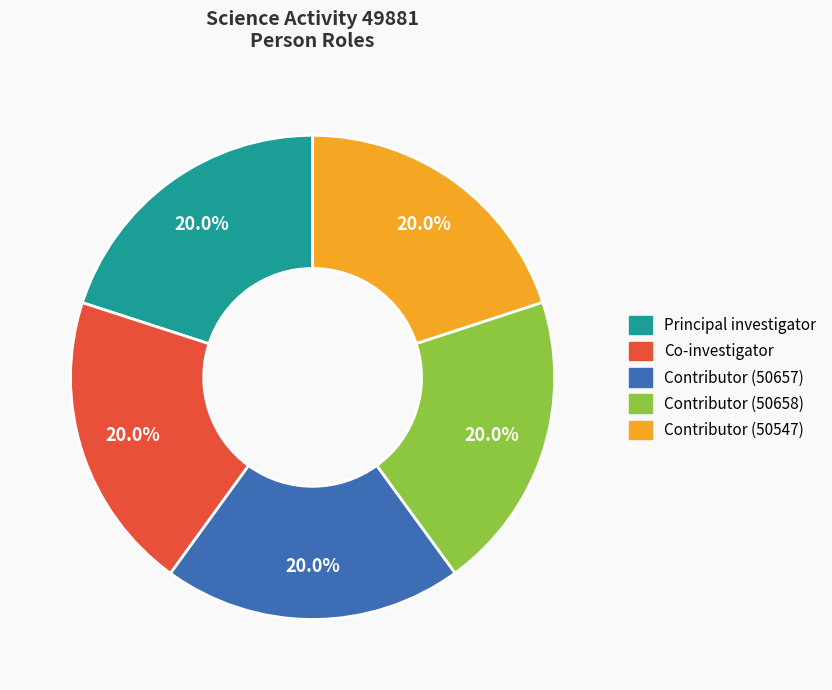

Is there any slice that represents more than half of the pie?

No